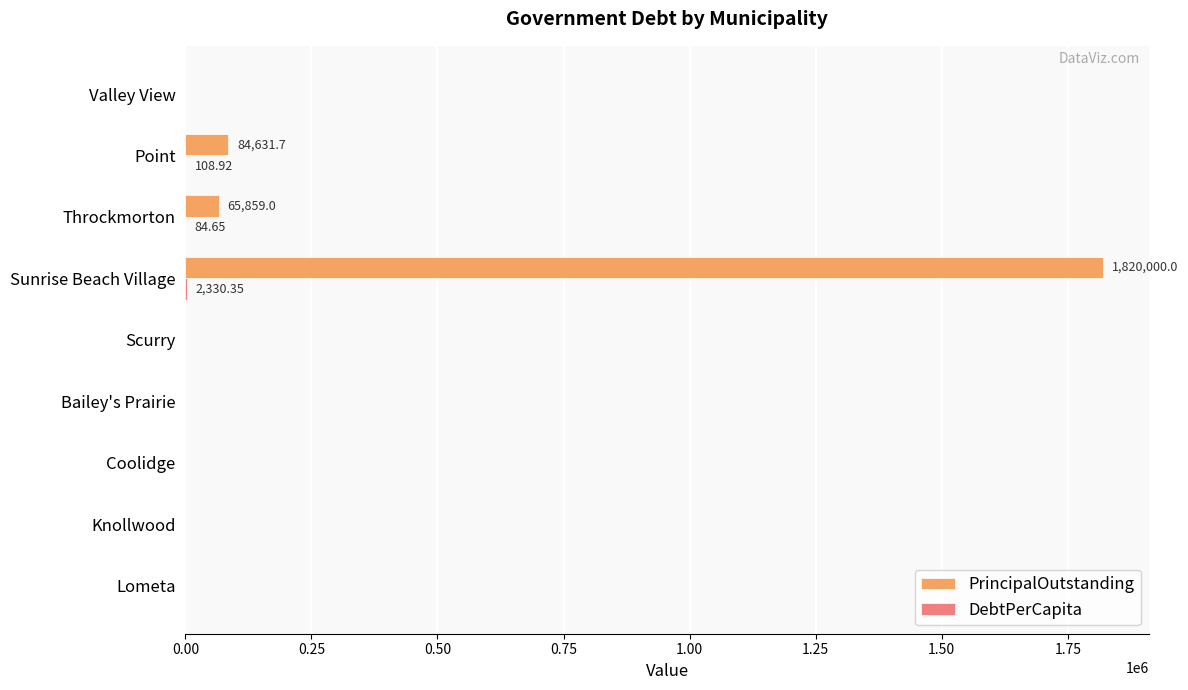

Between Lometa and Sunrise Beach Village, which series saw the biggest shift?

PrincipalOutstanding